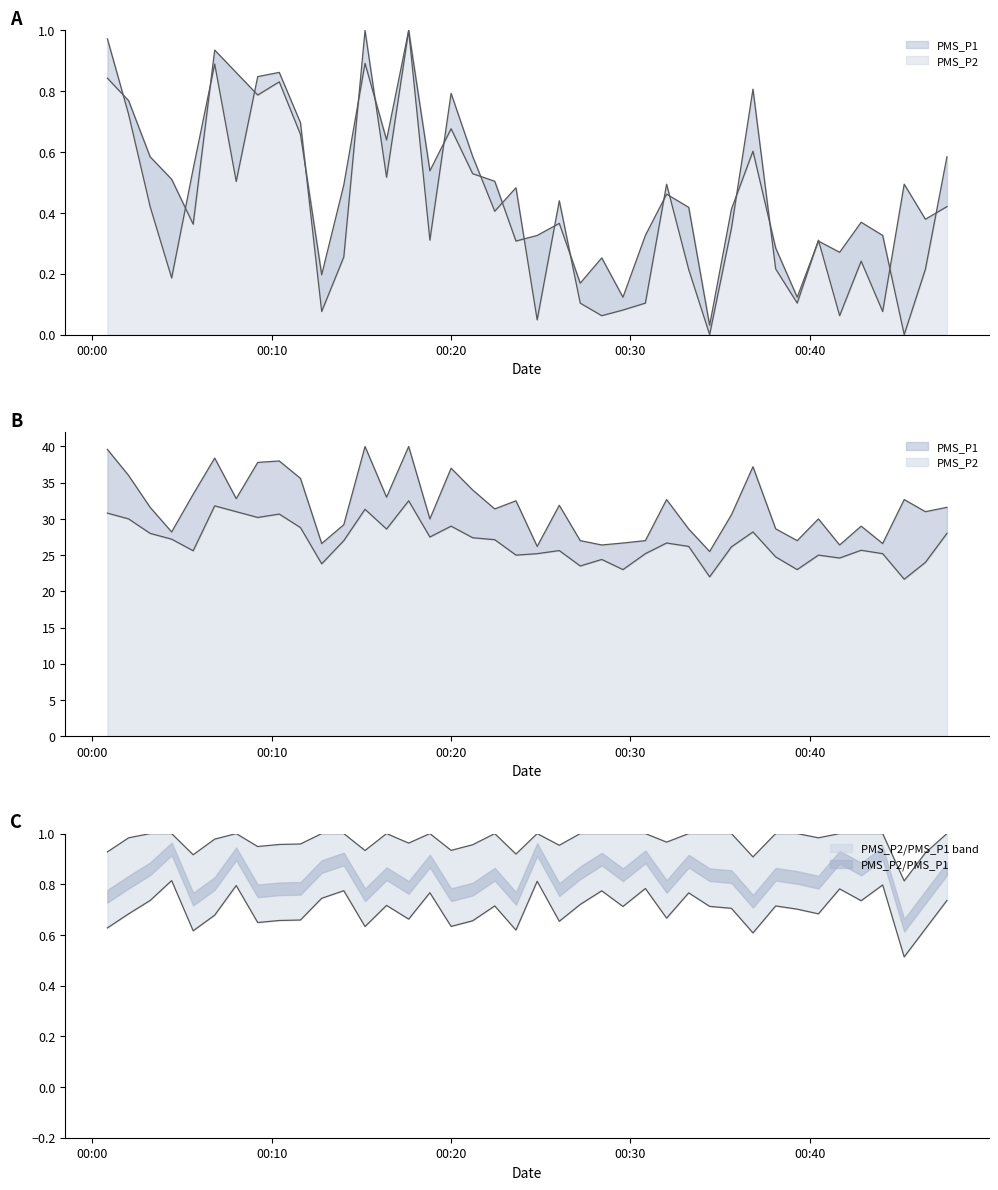

What value does the PMS_P1 series have at 2023/05/23 00:35:38?

0.3